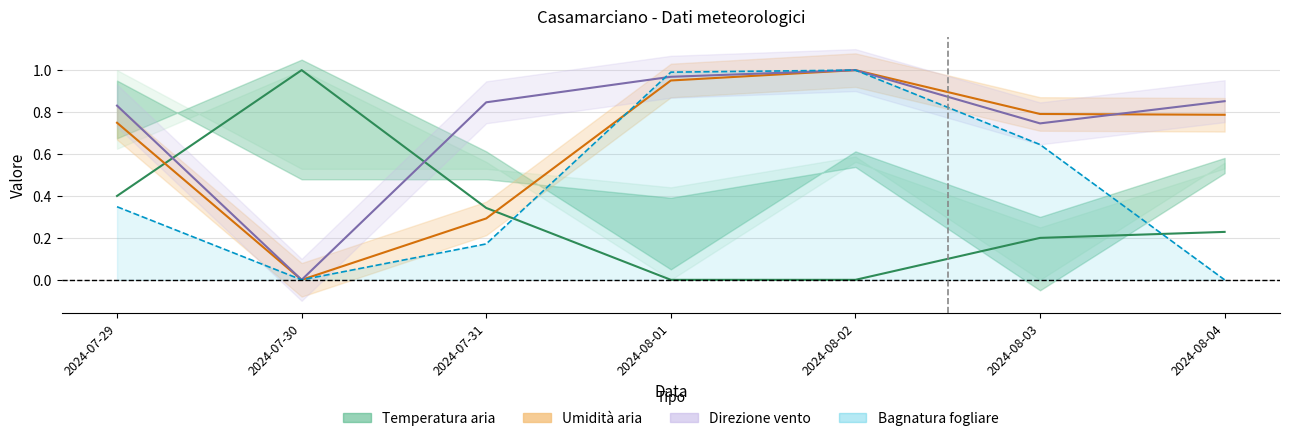

Reading right to left, transcribe all the data shown in this chart.

Temperatura aria: 2024-08-04=0.2	2024-08-03=0.2	2024-08-02=0.0	2024-08-01=0.0	2024-07-31=0.3	2024-07-30=1.0	2024-07-29=0.4
Umidità aria: 2024-08-04=0.8	2024-08-03=0.8	2024-08-02=1.0	2024-08-01=1.0	2024-07-31=0.3	2024-07-30=0.0	2024-07-29=0.7
Direzione vento: 2024-08-04=0.9	2024-08-03=0.7	2024-08-02=1.0	2024-08-01=1.0	2024-07-31=0.8	2024-07-30=0.0	2024-07-29=0.8
Bagnatura fogliare: 2024-08-04=0.0	2024-08-03=0.6	2024-08-02=1.0	2024-08-01=1.0	2024-07-31=0.2	2024-07-30=0.0	2024-07-29=0.3